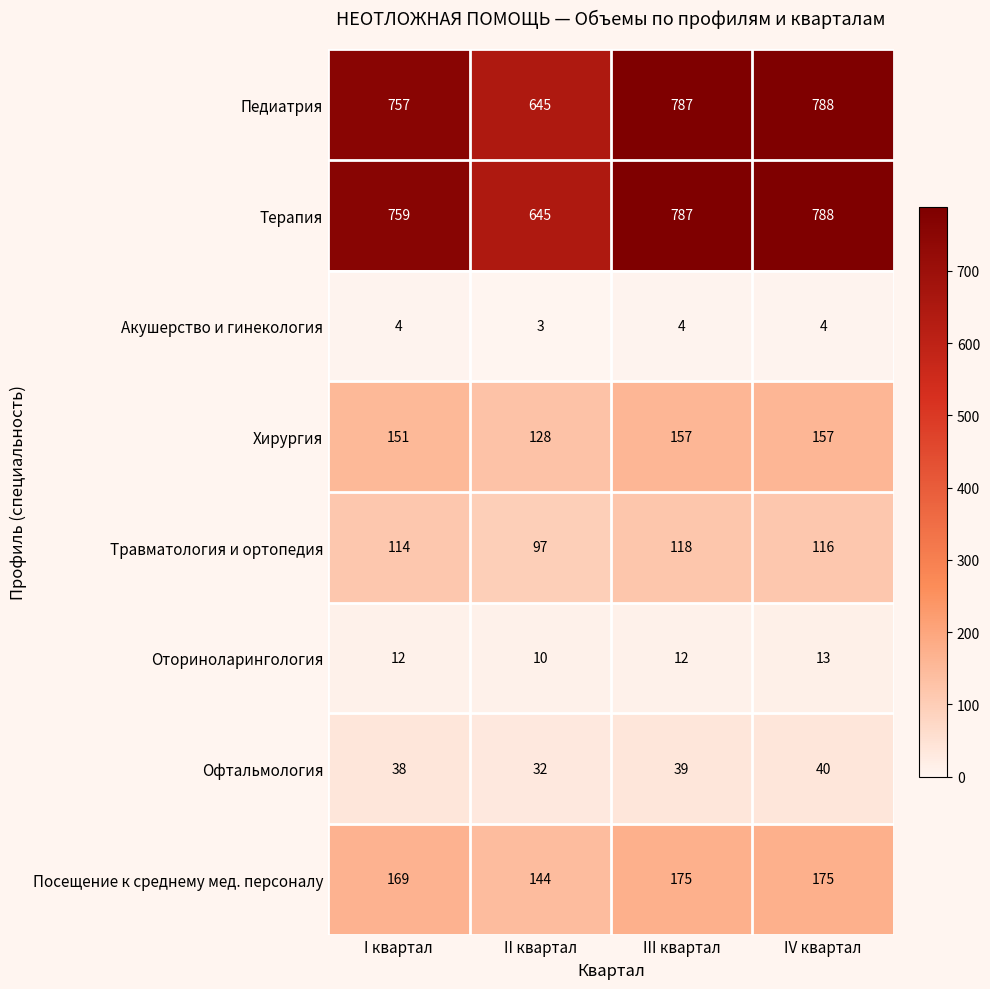

List the labels in order of Терапия value, largest first.

IV квартал, III квартал, I квартал, II квартал